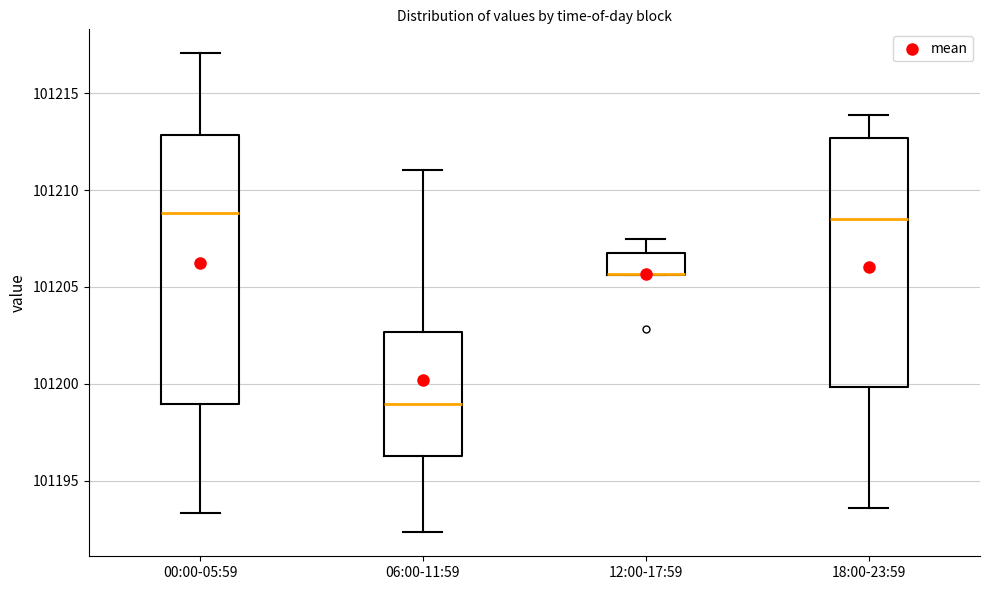

Comparing the boxes themselves (not the whiskers), which one is the tallest?

00:00-05:59